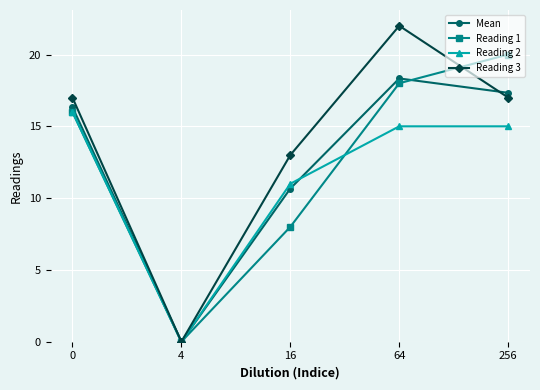

How many positive values does the Mean series have?

4